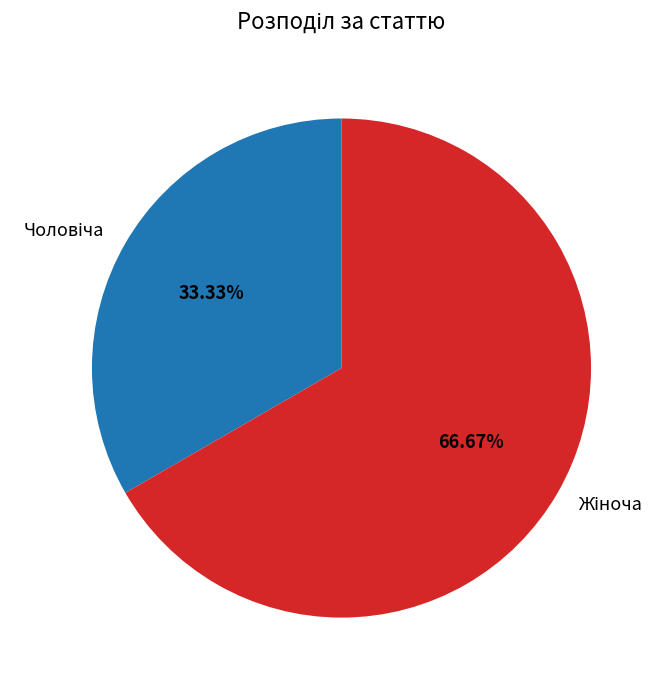

Is there a majority slice in this chart?

Yes